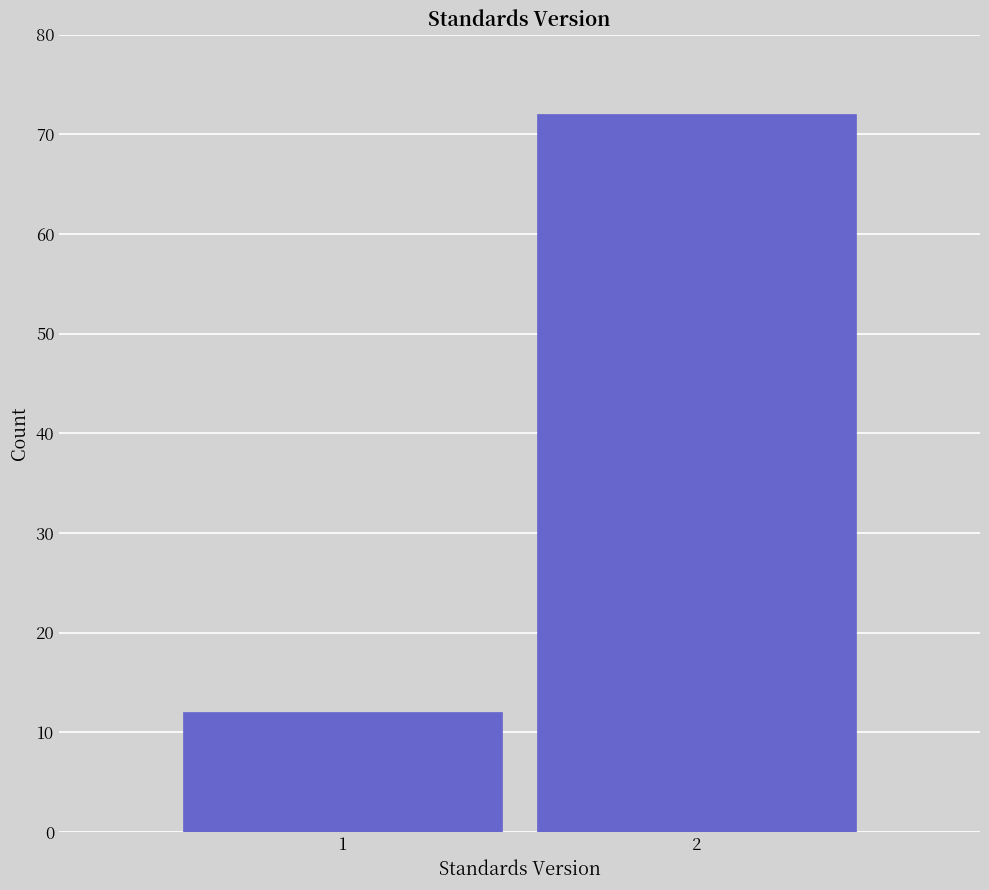

Reading right to left, transcribe all the data shown in this chart.

2=72	1=12